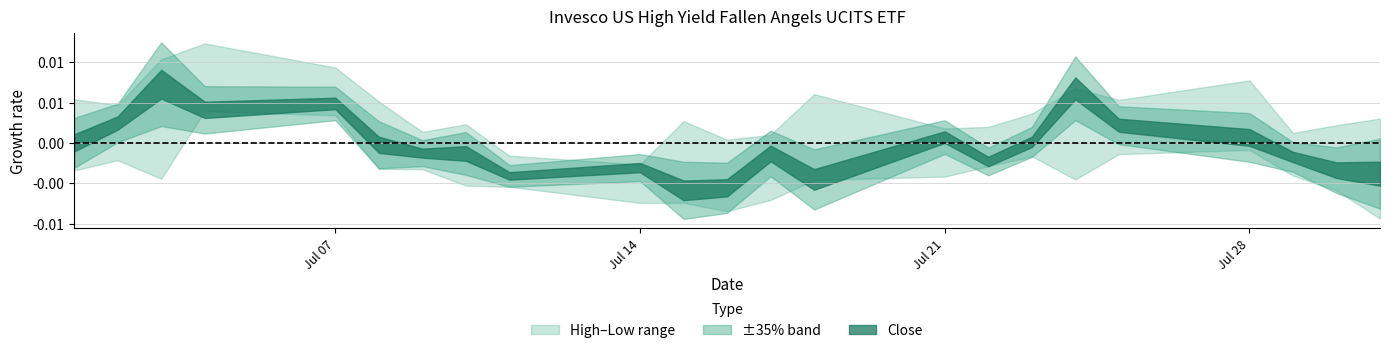

Is the value of High at 25.07.2025 greater than the value of Close at 30.07.2025?

Yes